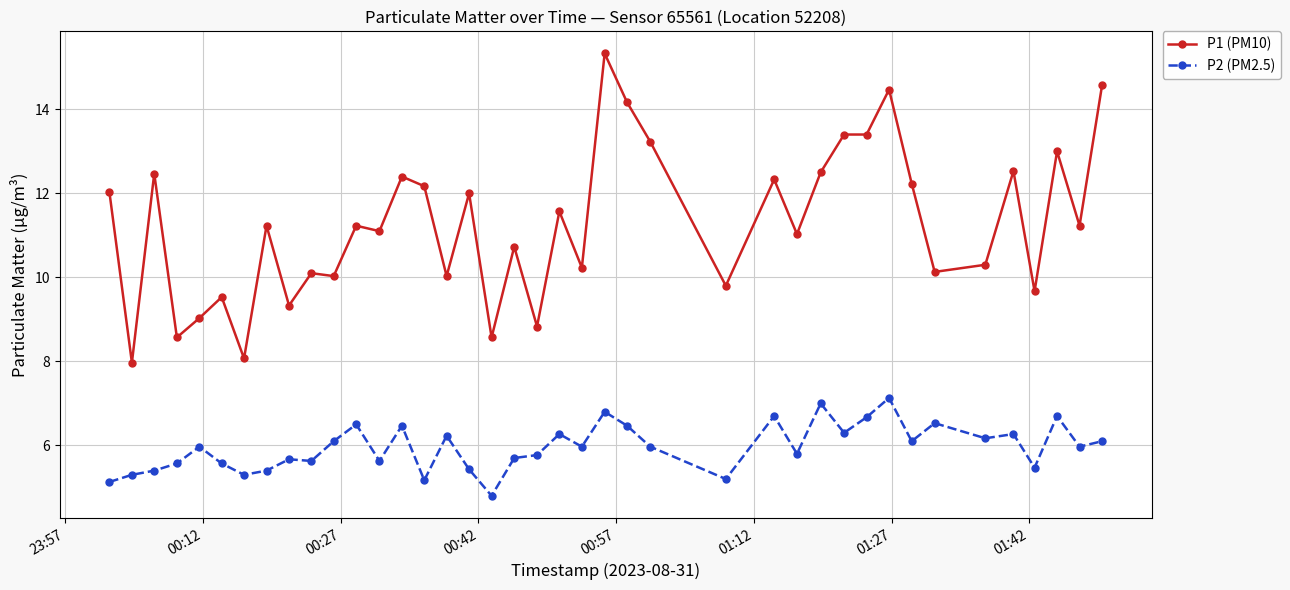

Does the chart have visible grid lines?

Yes